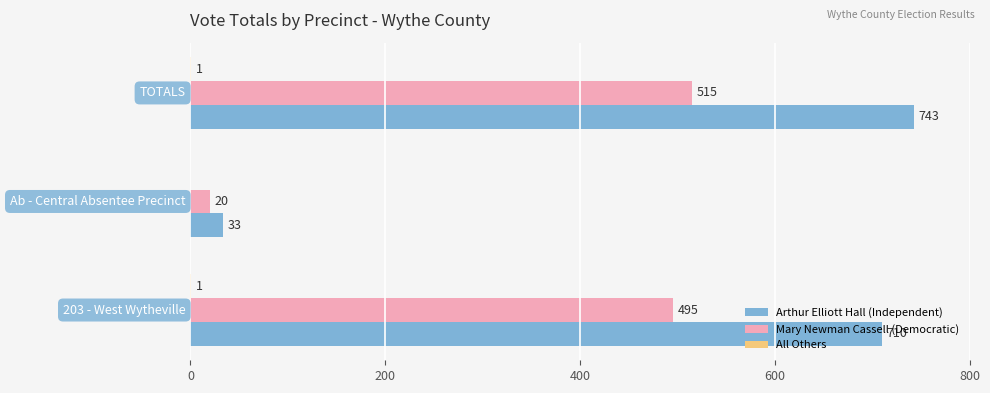

Which series has the largest total across all categories?

Arthur Elliott Hall (Independent)